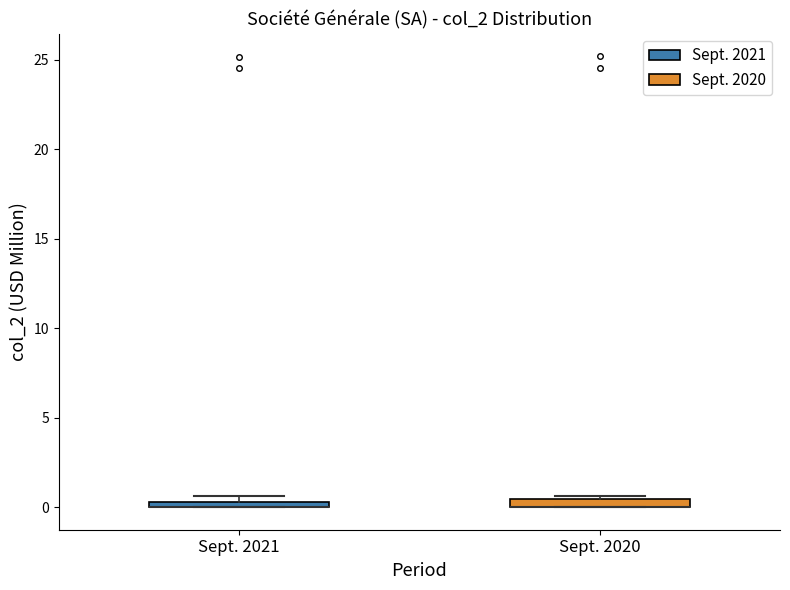

Where is the lower edge of the box for Sept. 2020 on the y-axis? The values are not printed on the chart, so give them approximately, as read against the axis.

0.0